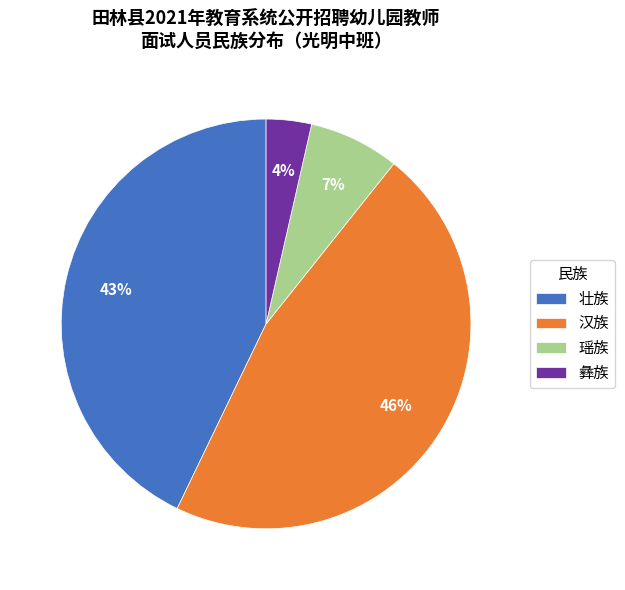

True or false: 汉族 accounts for 46% of the total.

True